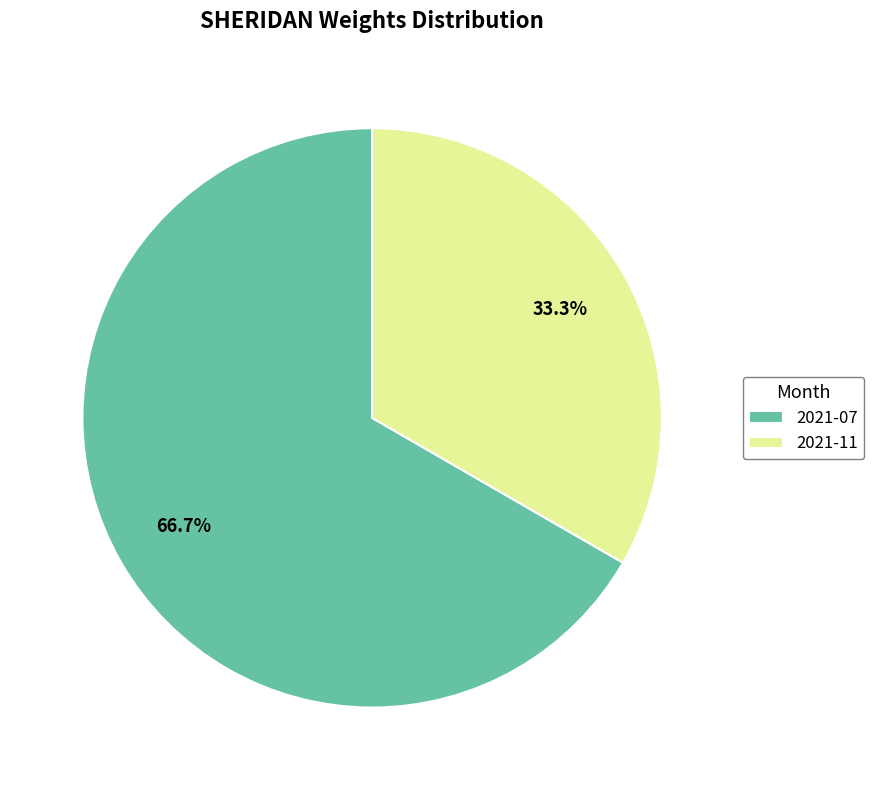

What is the largest slice in the pie chart?

2021-07